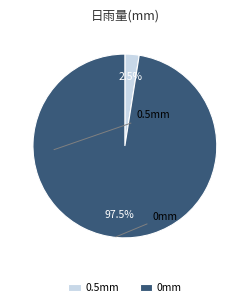

Which has a higher value, 0.5mm or 0mm?

0mm